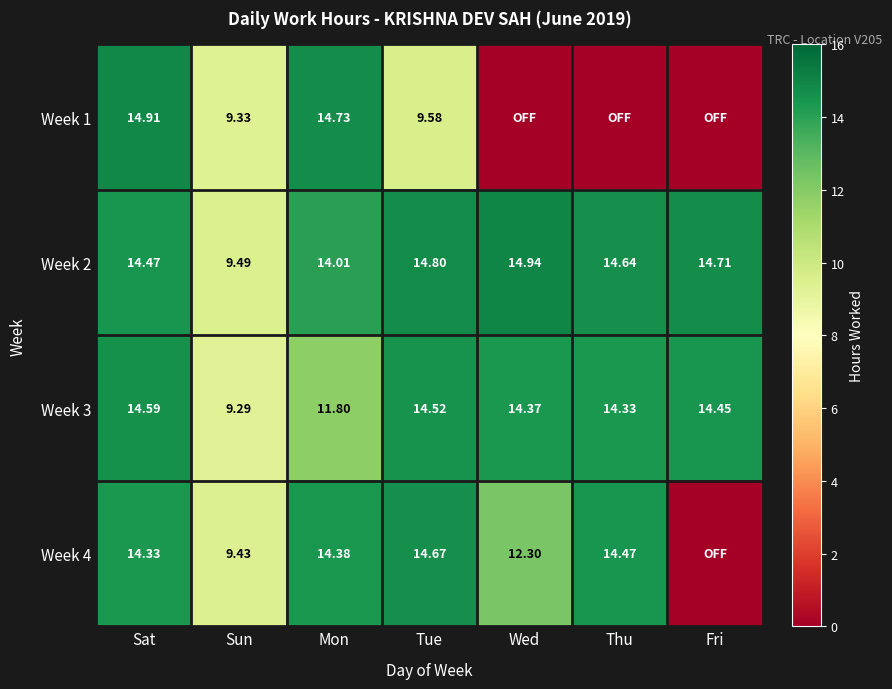

At which label does Week 2 reach its minimum?

Sun